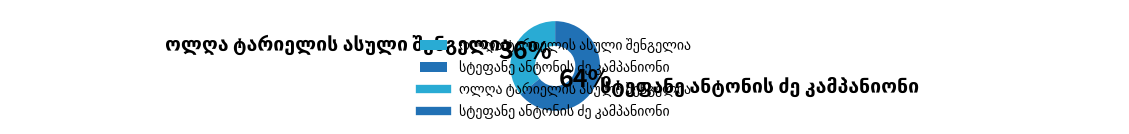

To the nearest percent, what is the average slice percentage?

50%